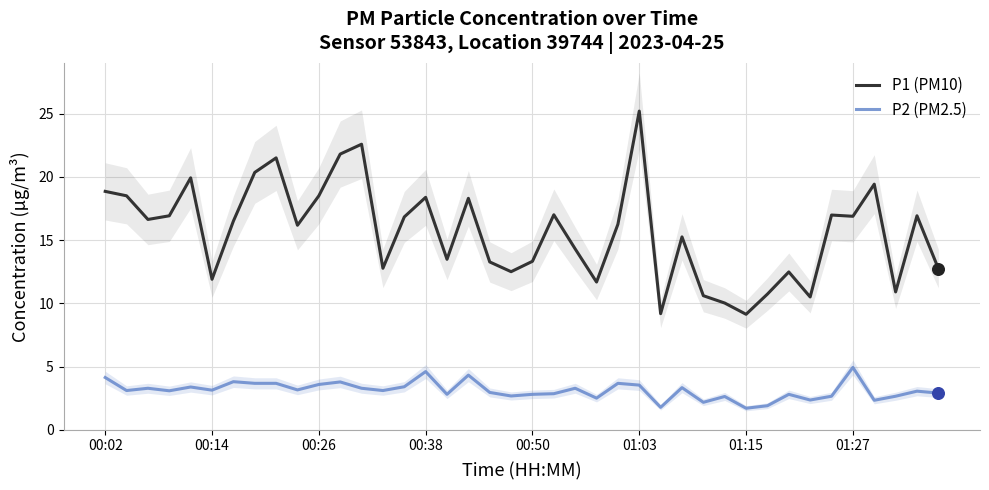

What is the lowest value of the P1 (PM10) series?

9.1